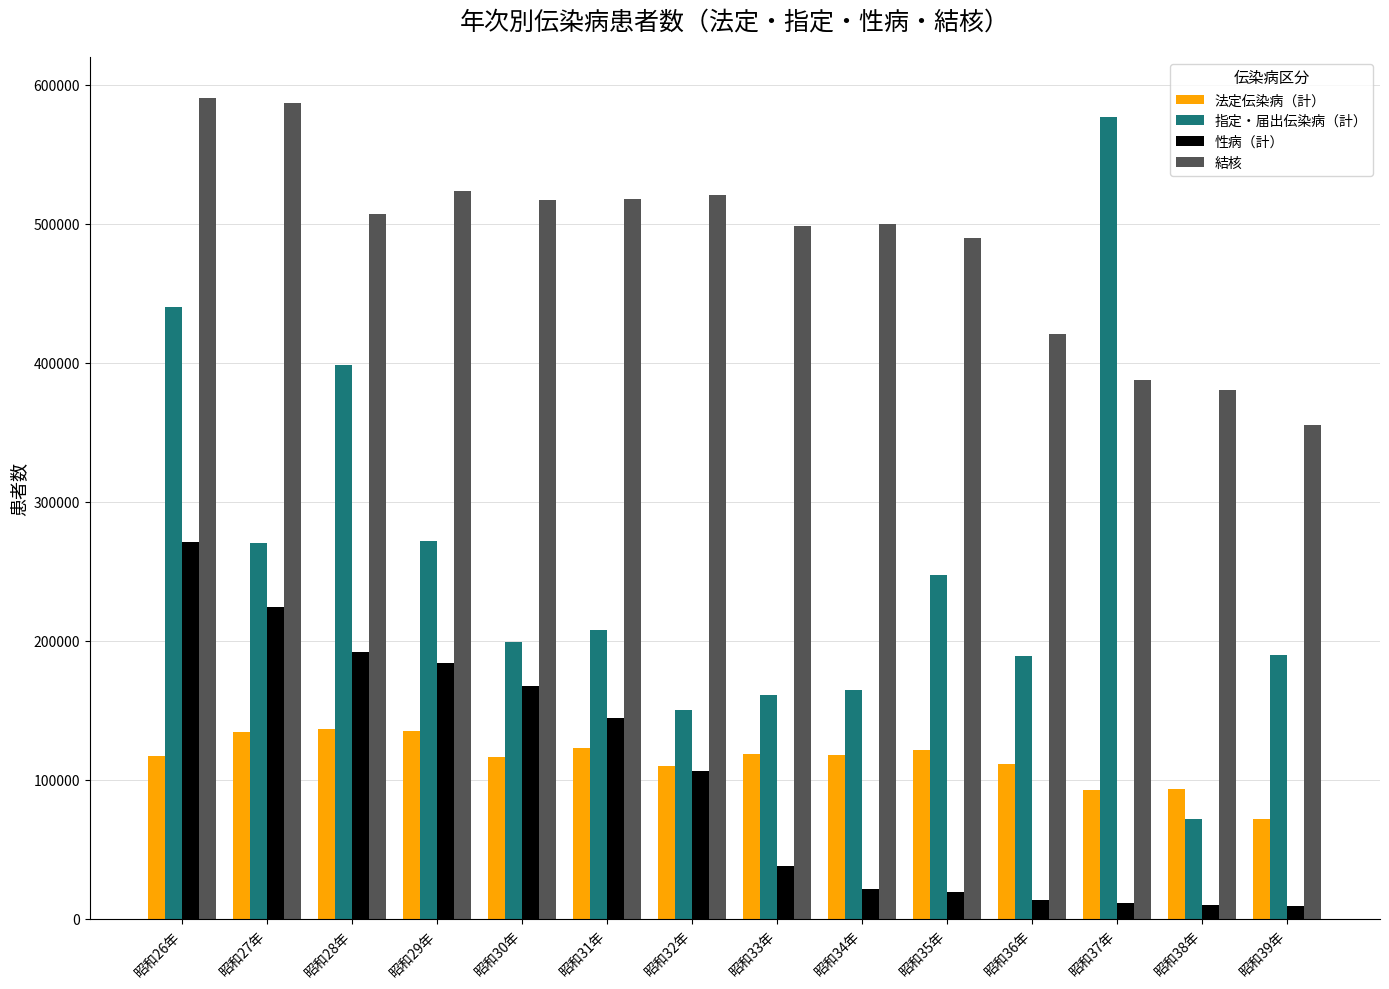

Which series has the largest total across all categories?

結核